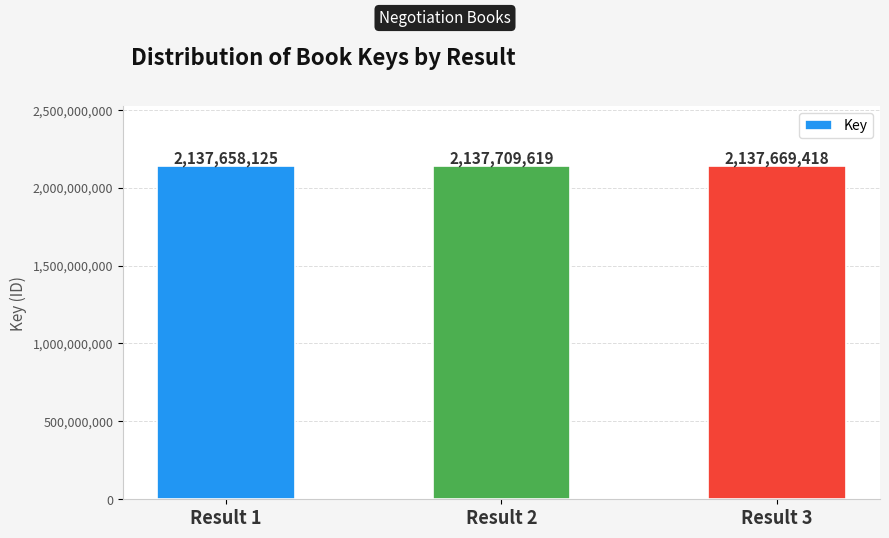

What is the change in value from Result 2 to Result 3?

-40201